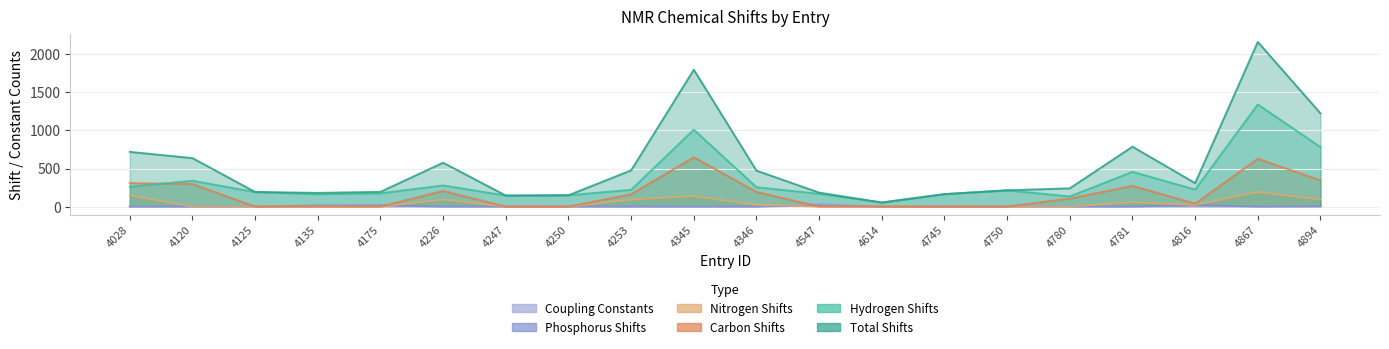

At which label does carbon_shifts reach its minimum?

4125